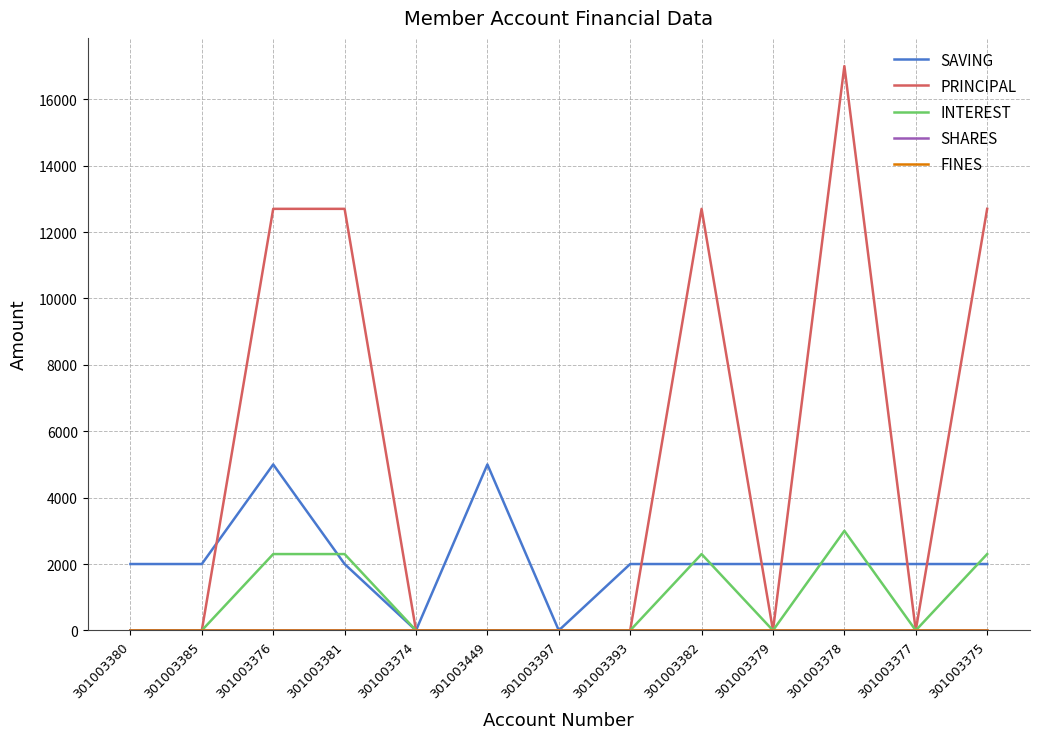

Is it true that INTEREST equals 1438 at 301003378?

False